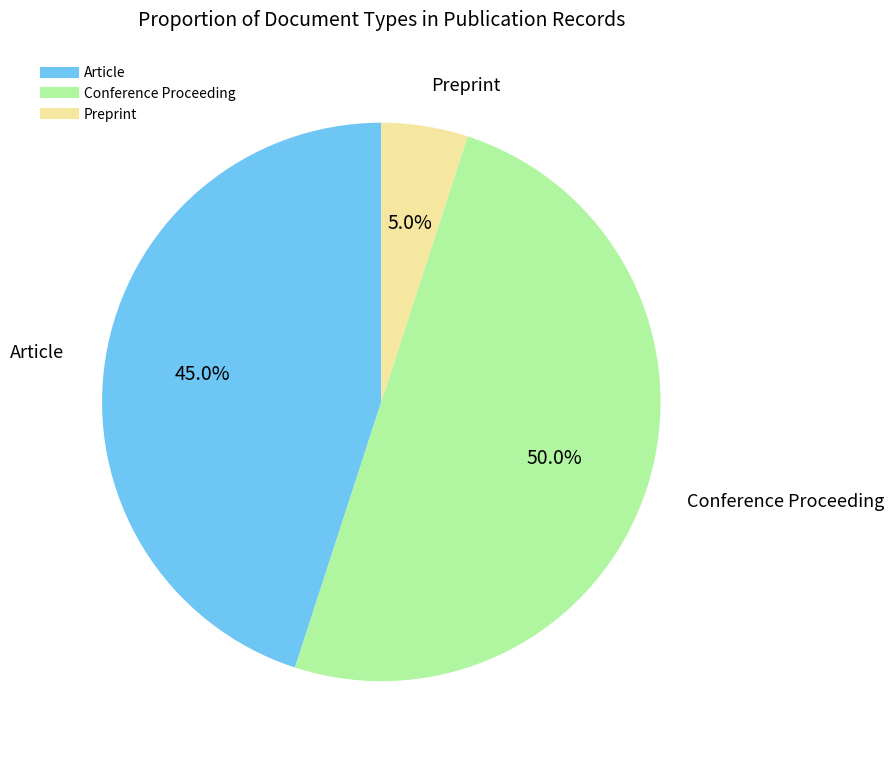

Does Preprint represent more than half of the total?

No